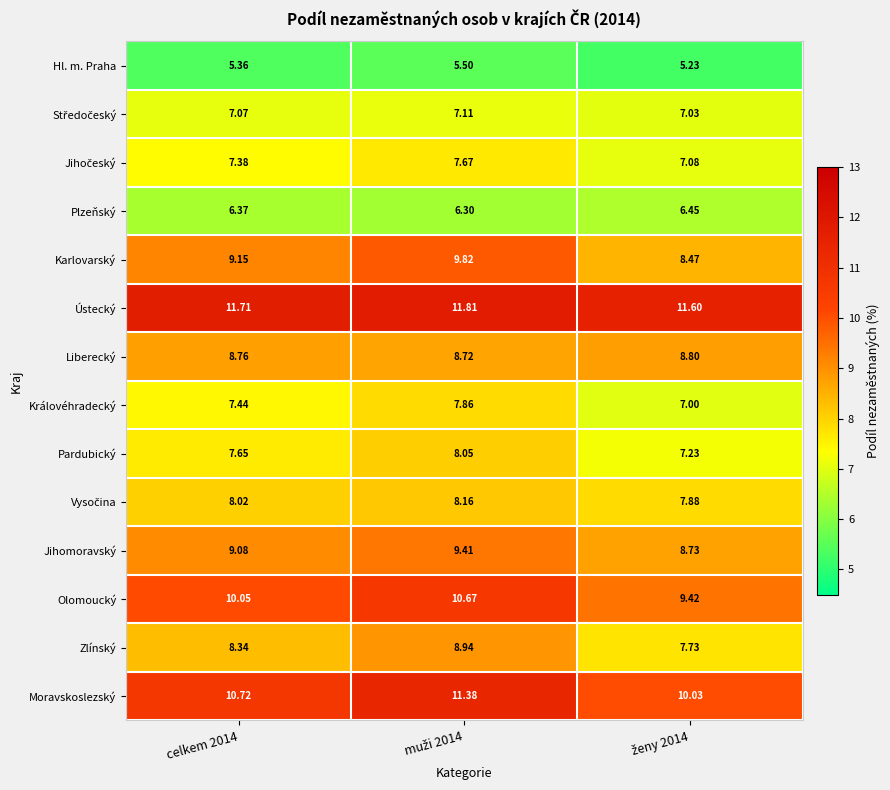

How many data points does each series have?

3